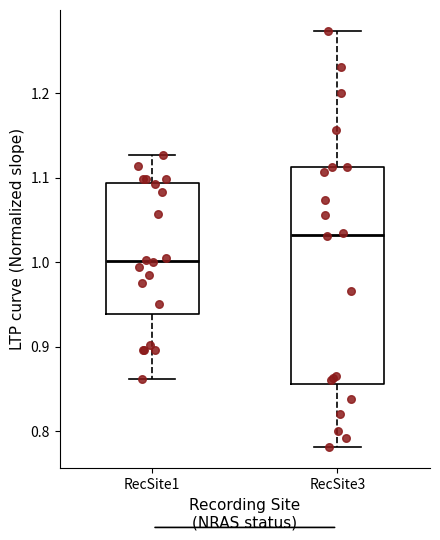

Which box has the lowest median line?

RecSite1